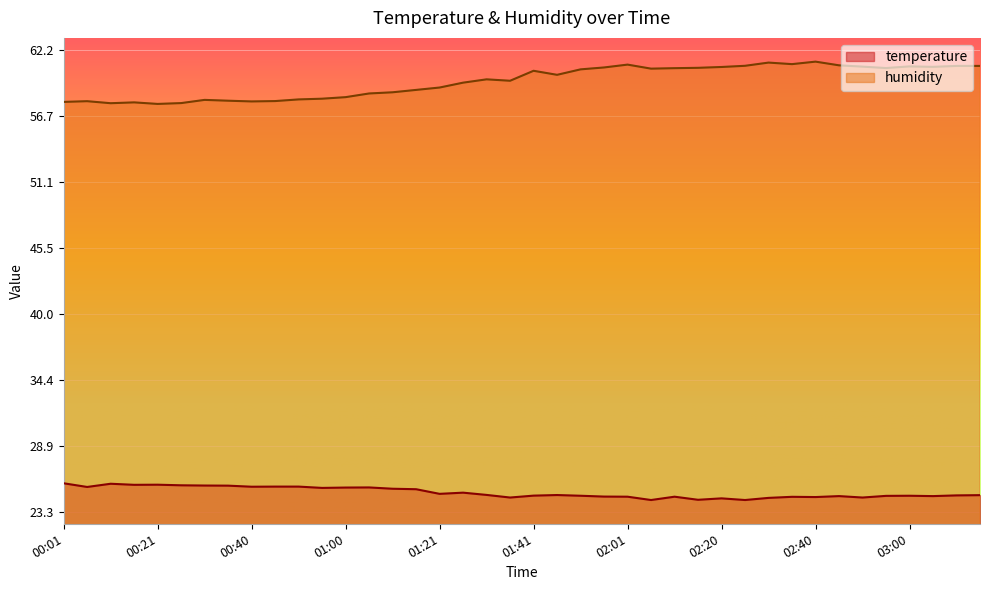

Does the chart display data point markers on the line(s)?

No